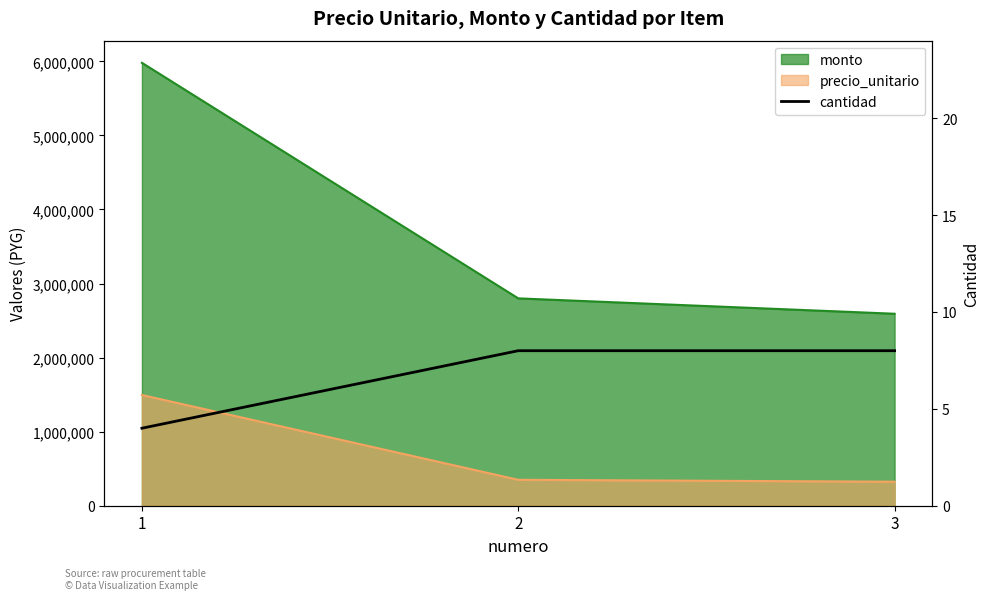

What is the minimum value shown in the chart?

4